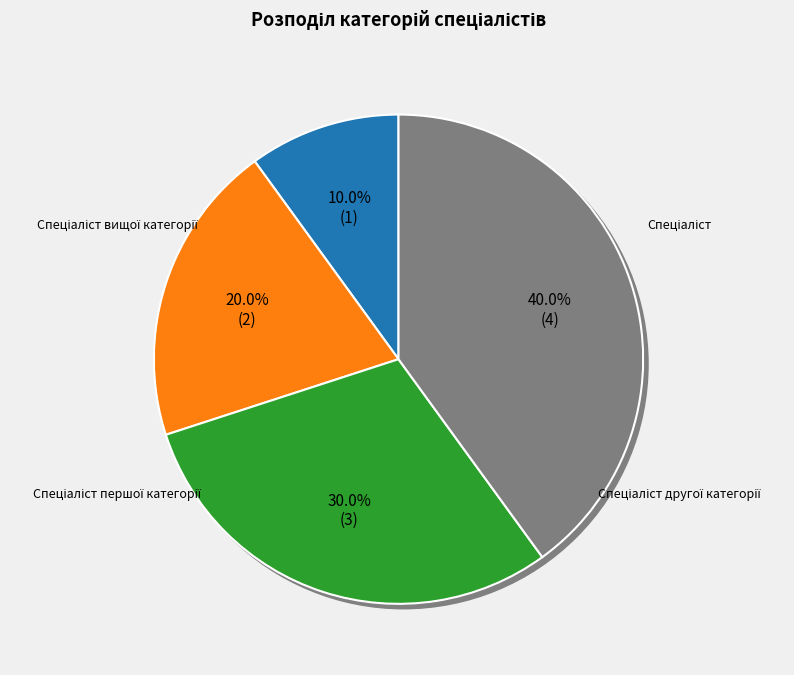

Rank the categories by value from lowest to highest.

Спеціаліст, Спеціаліст другої категорії, Спеціаліст першої категорії, Спеціаліст вищої категорії